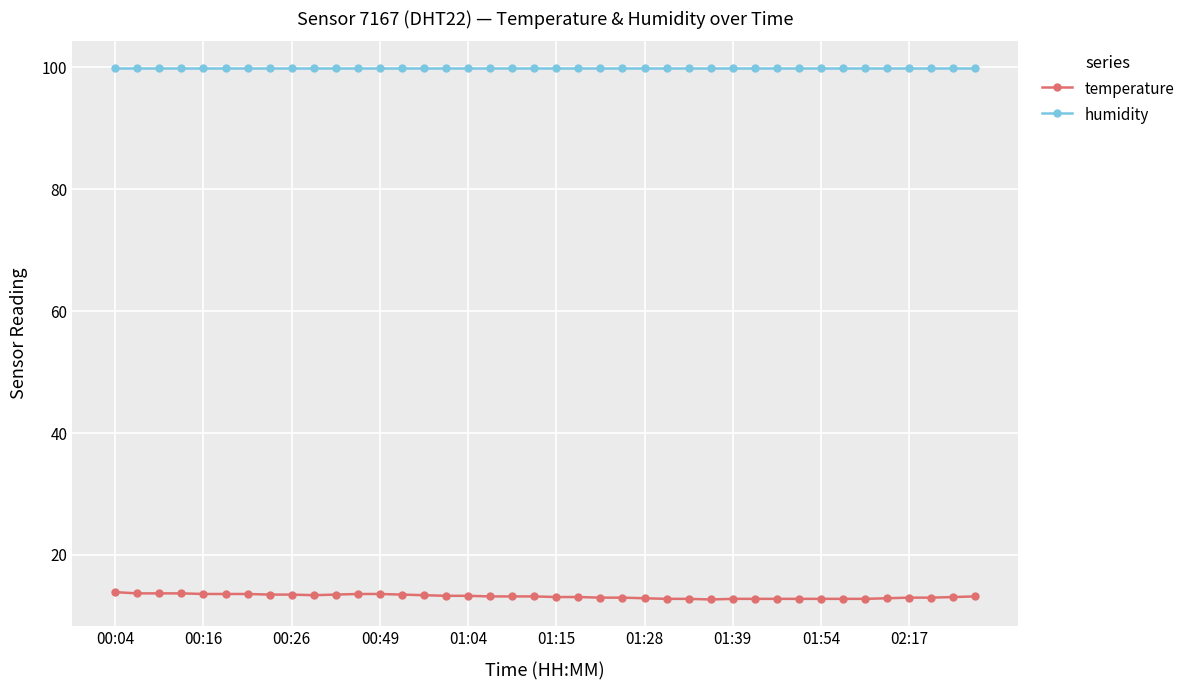

List the series in order of their overall mean, lowest first.

temperature, humidity